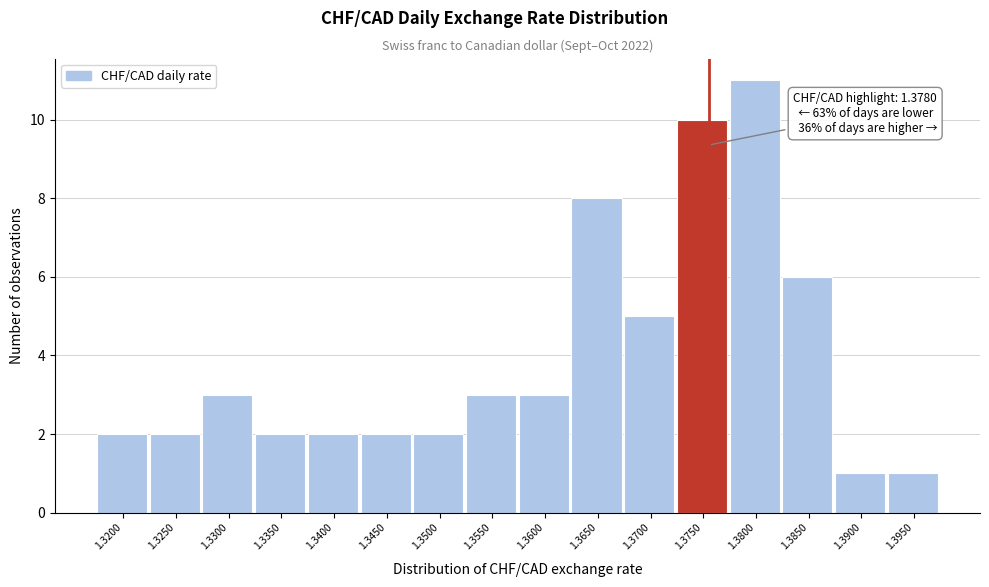

Reading left to right, what are all the values shown in this chart?

2	2	3	2	2	2	2	3	3	8	5	10	11	6	1	1